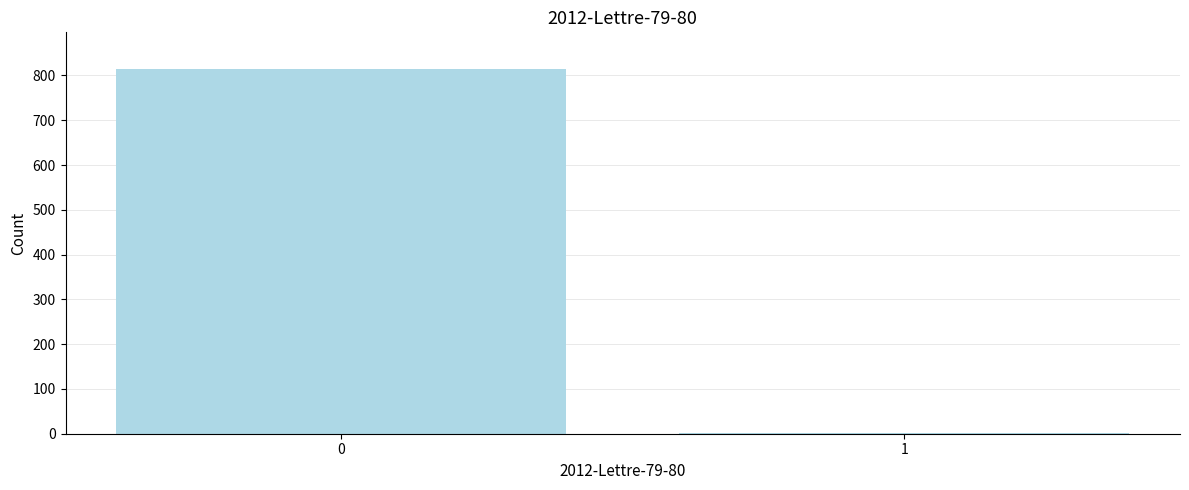

Reading left to right, list all the values displayed in this chart.

0=814	1=1